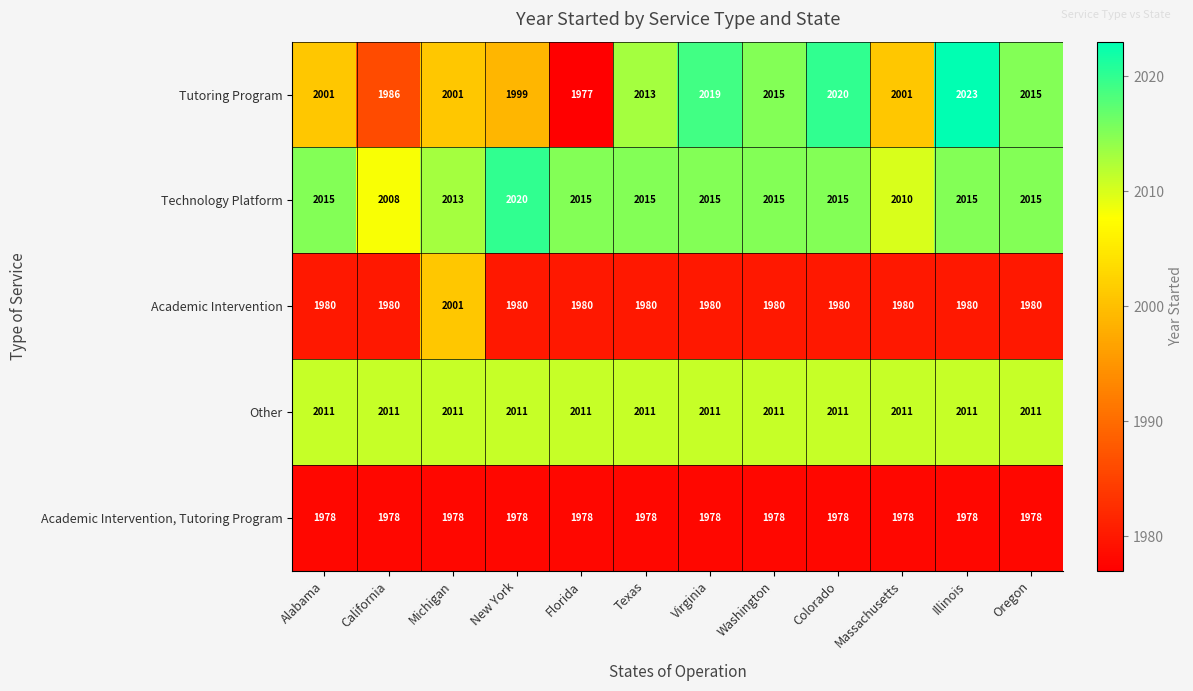

Is it true that Other equals 2011 at Colorado?

True